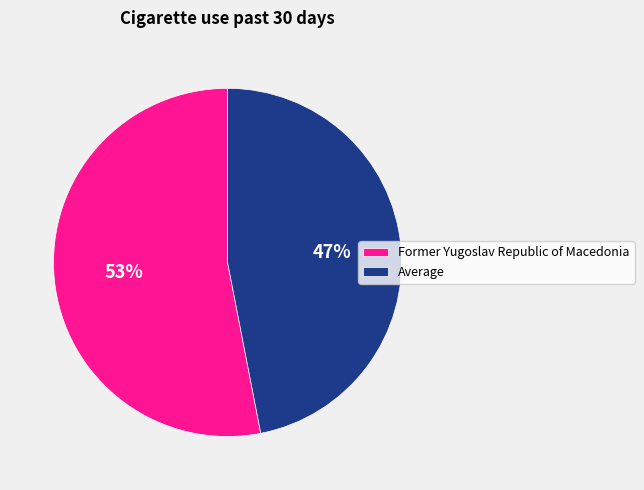

How many segments does this pie chart have?

2